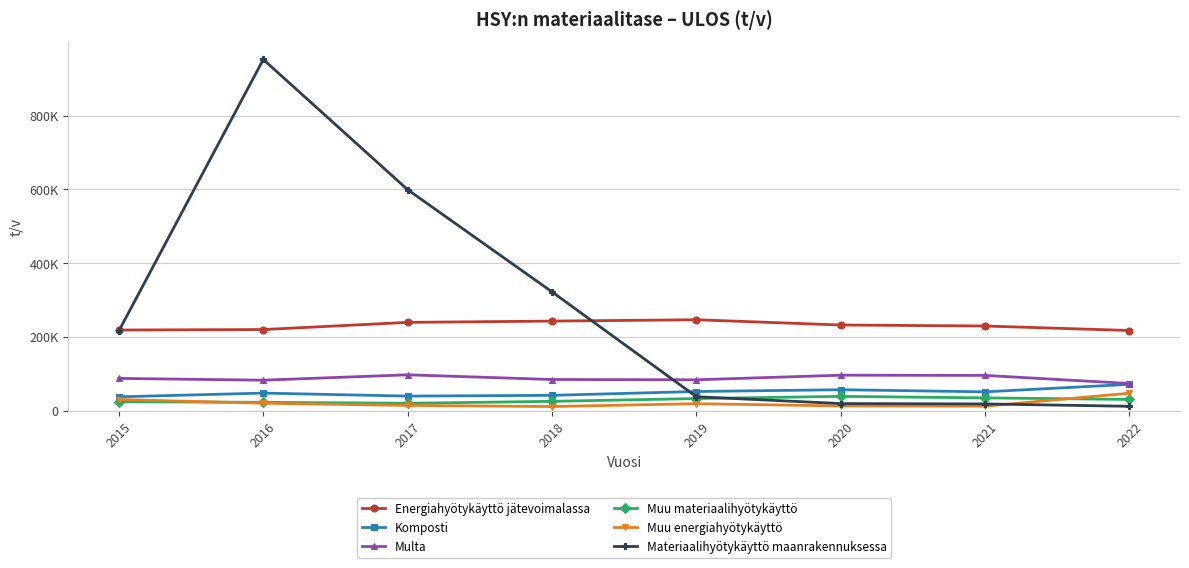

What is the approximate value of Energiahyötykäyttö jätevoimalassa at 2017?

239579